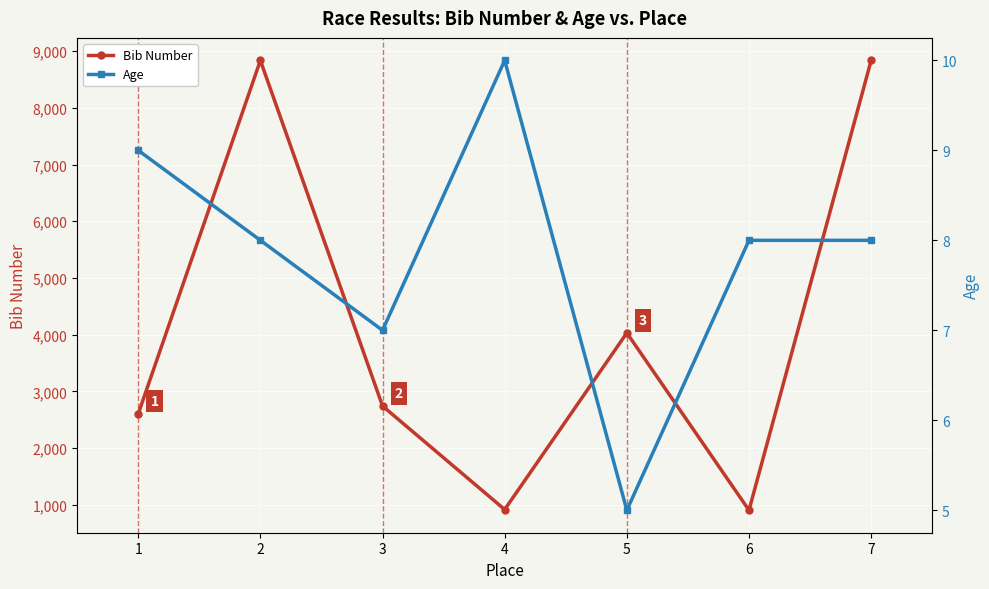

True or false: Bib Number has more than 0 interior local peaks.

True